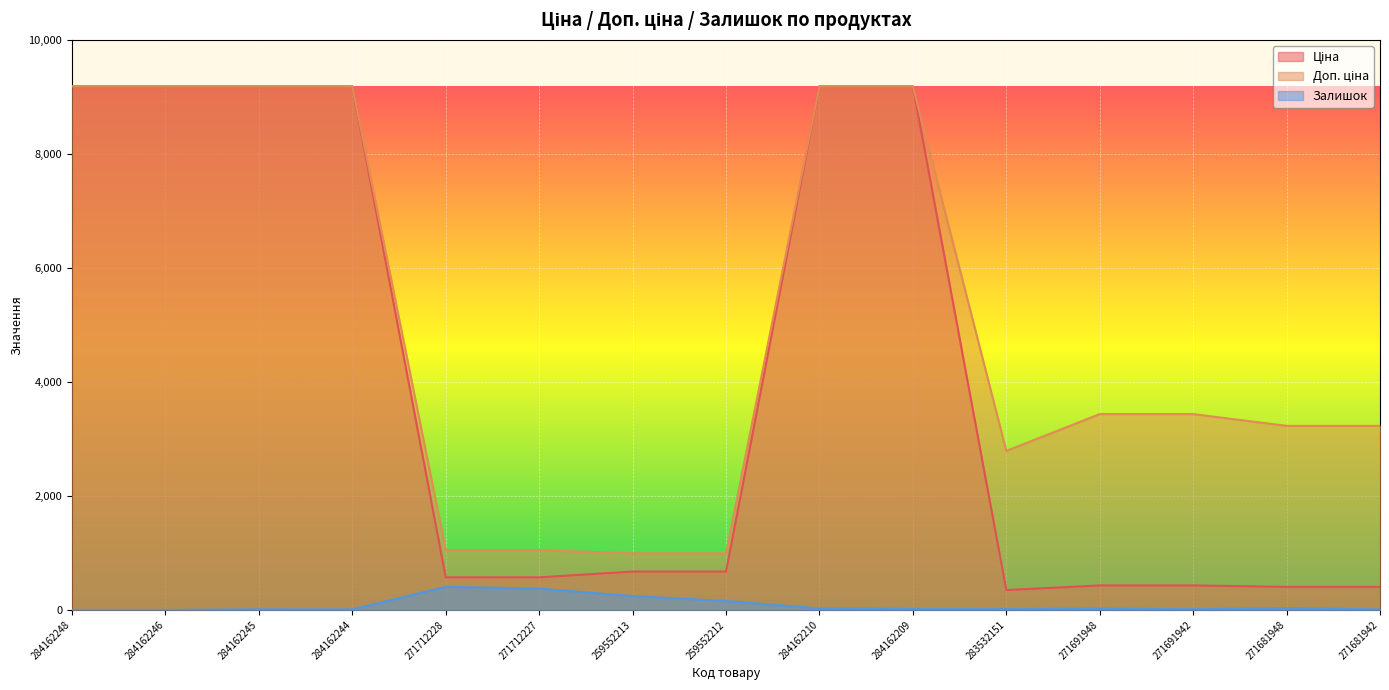

What is the highest value of the Доп. ціна series?

9185.1